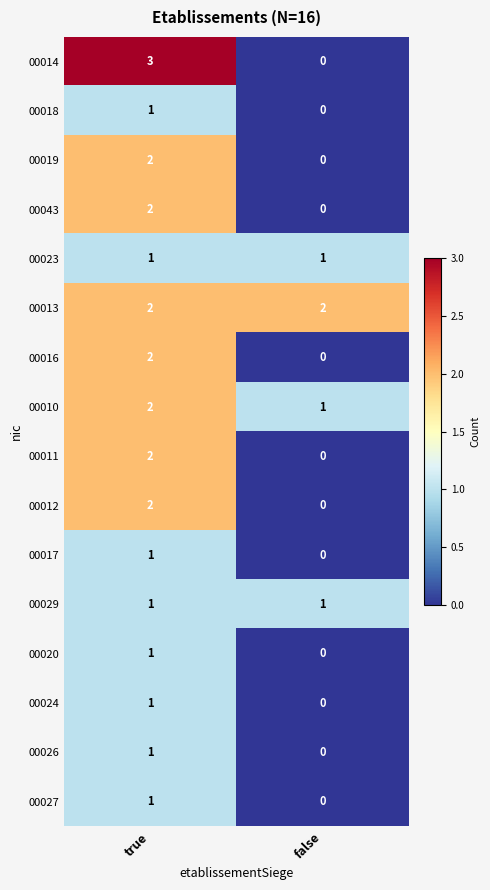

At which label is 00014 closest to 1?

false